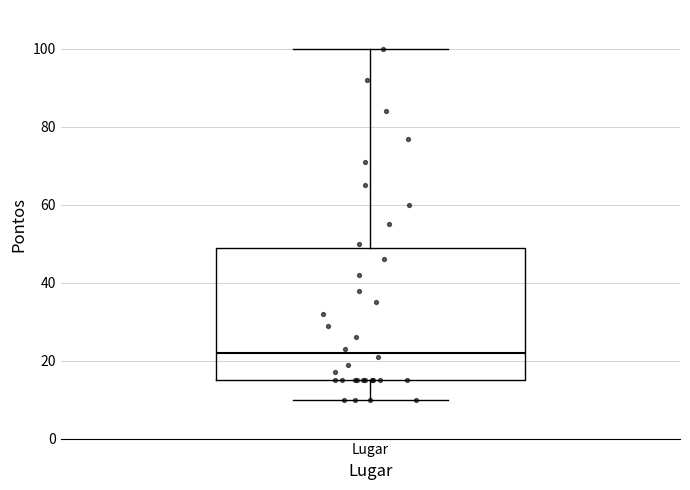

Where is the lower edge of the box for Lugar on the y-axis? The values are not printed on the chart, so give them approximately, as read against the axis.

16